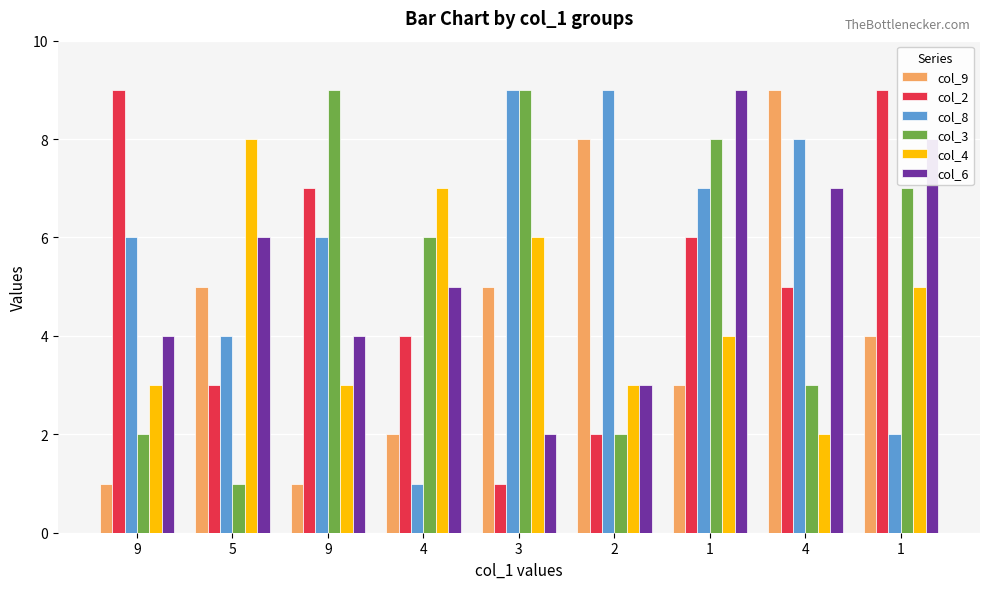

At 9, list the series in order from smallest to largest.

col_9, col_3, col_4, col_6, col_8, col_2